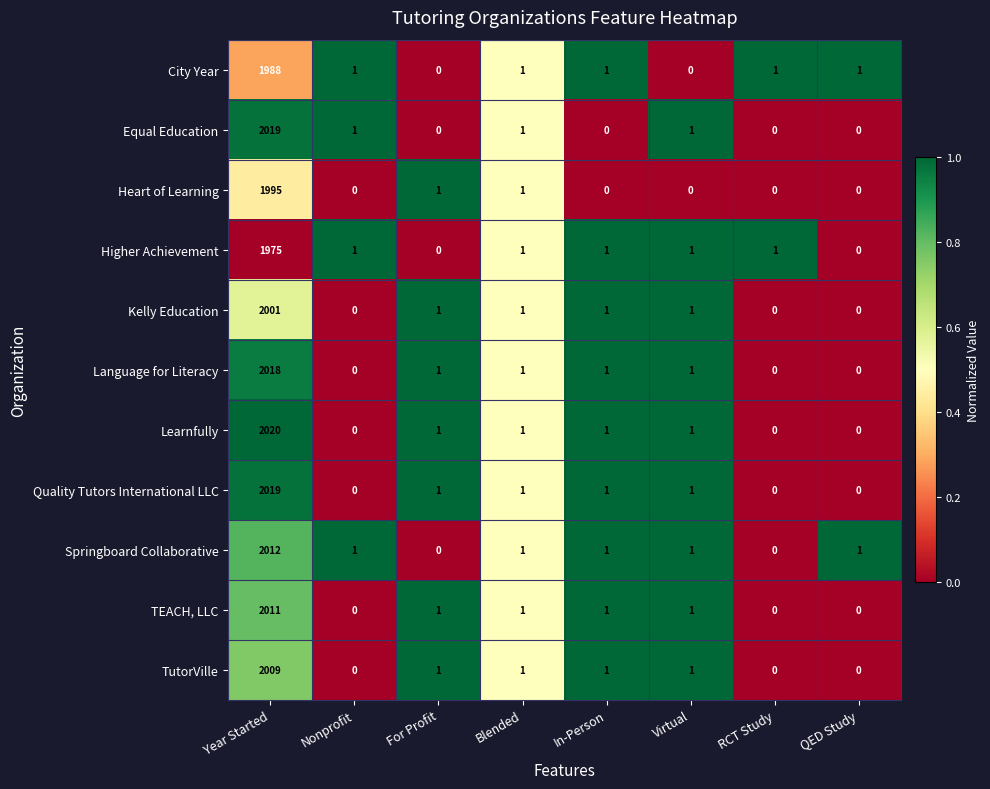

At which category is the sum across all series the highest?

Year Started